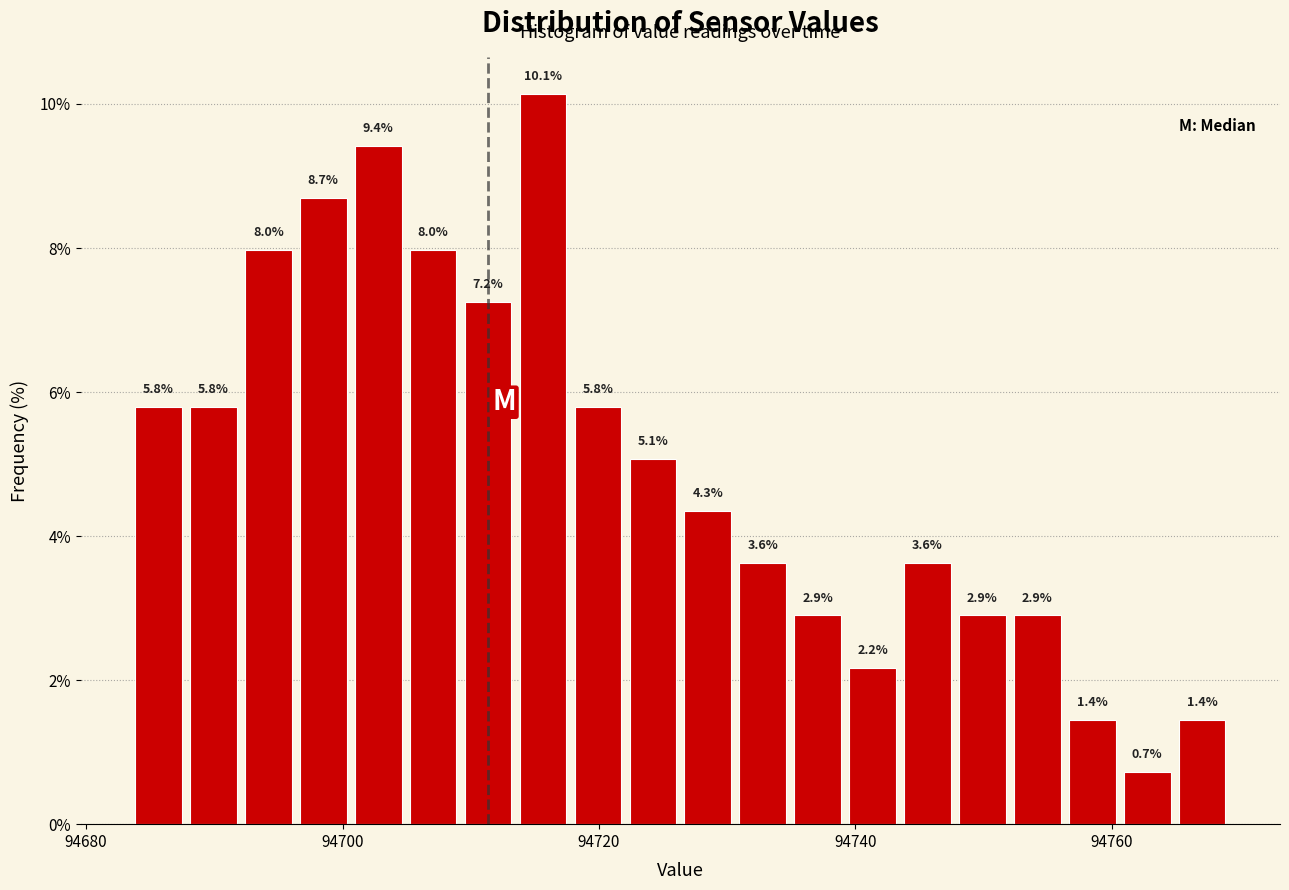

Around what value on the x-axis is the tallest bar? Give the approximate position of its centre, as read against the axis.

94716